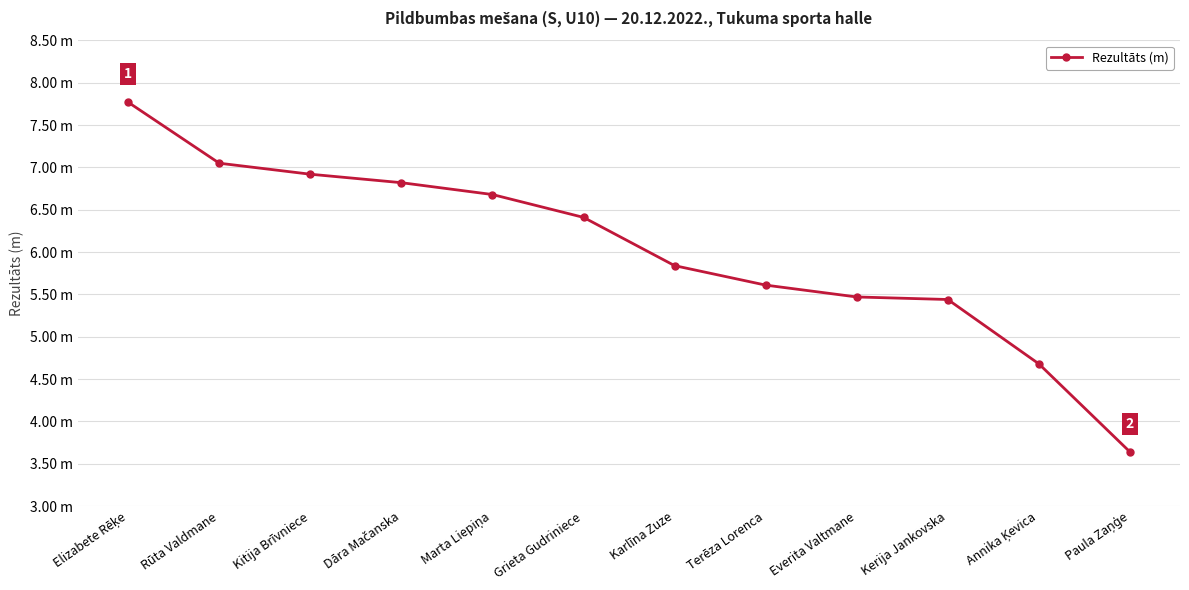

Is this an area chart (filled region under the line)?

No